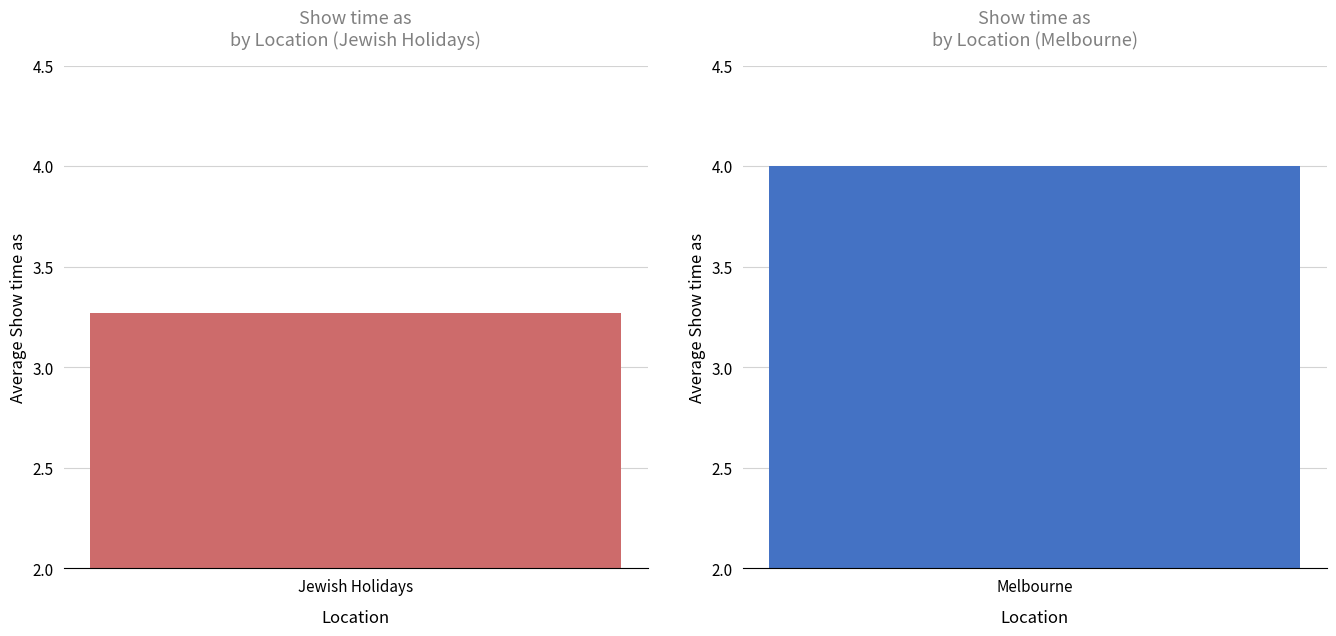

Rank the series at Jewish Holidays from lowest to highest value.

Jewish Holidays, Melbourne